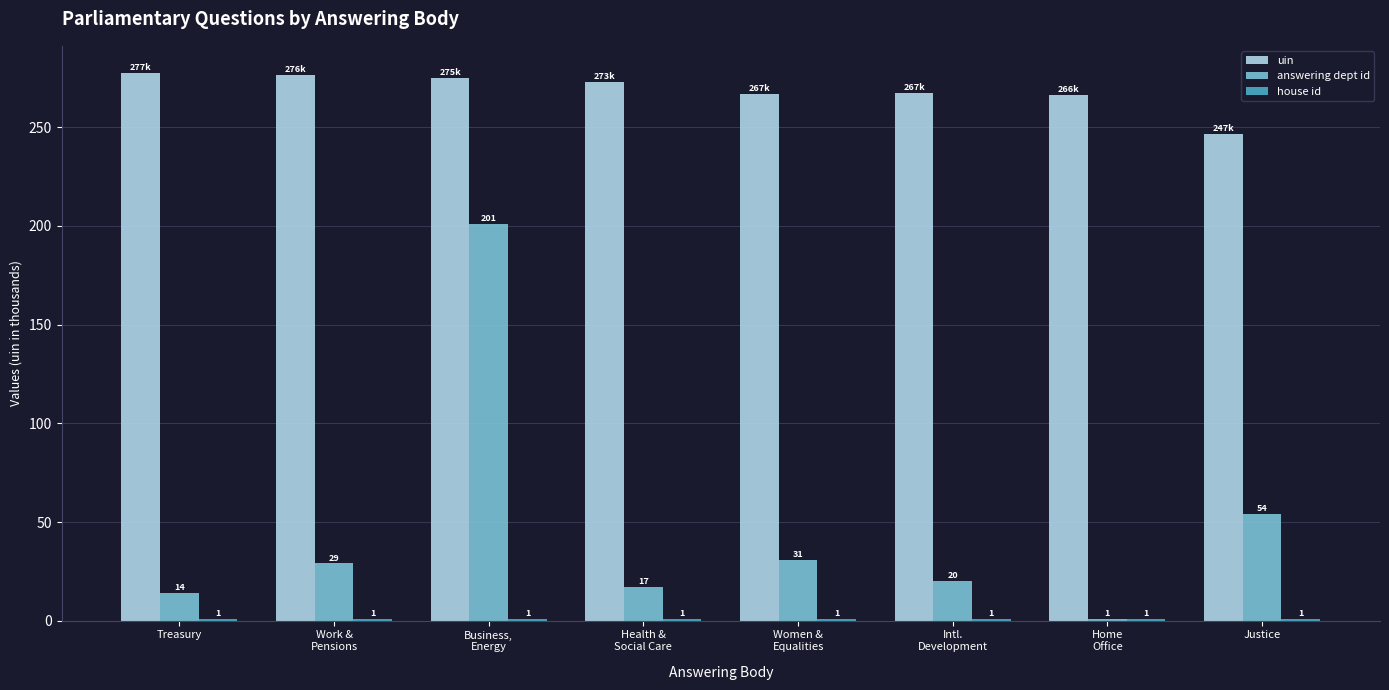

Which label corresponds to the largest value in the chart?

Treasury